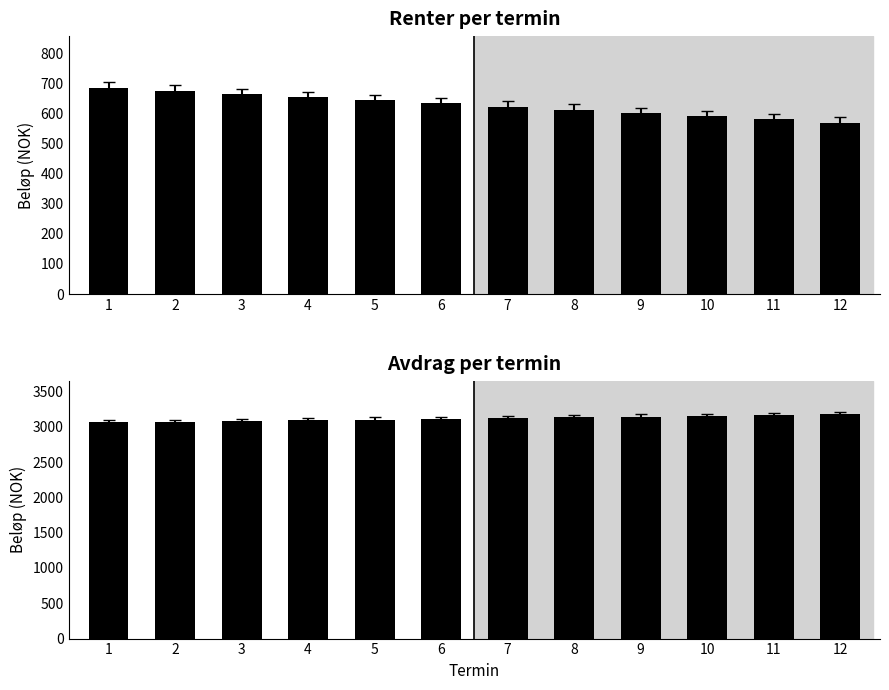

Rank the series by their average value, from lowest to highest.

Renter, Avdrag